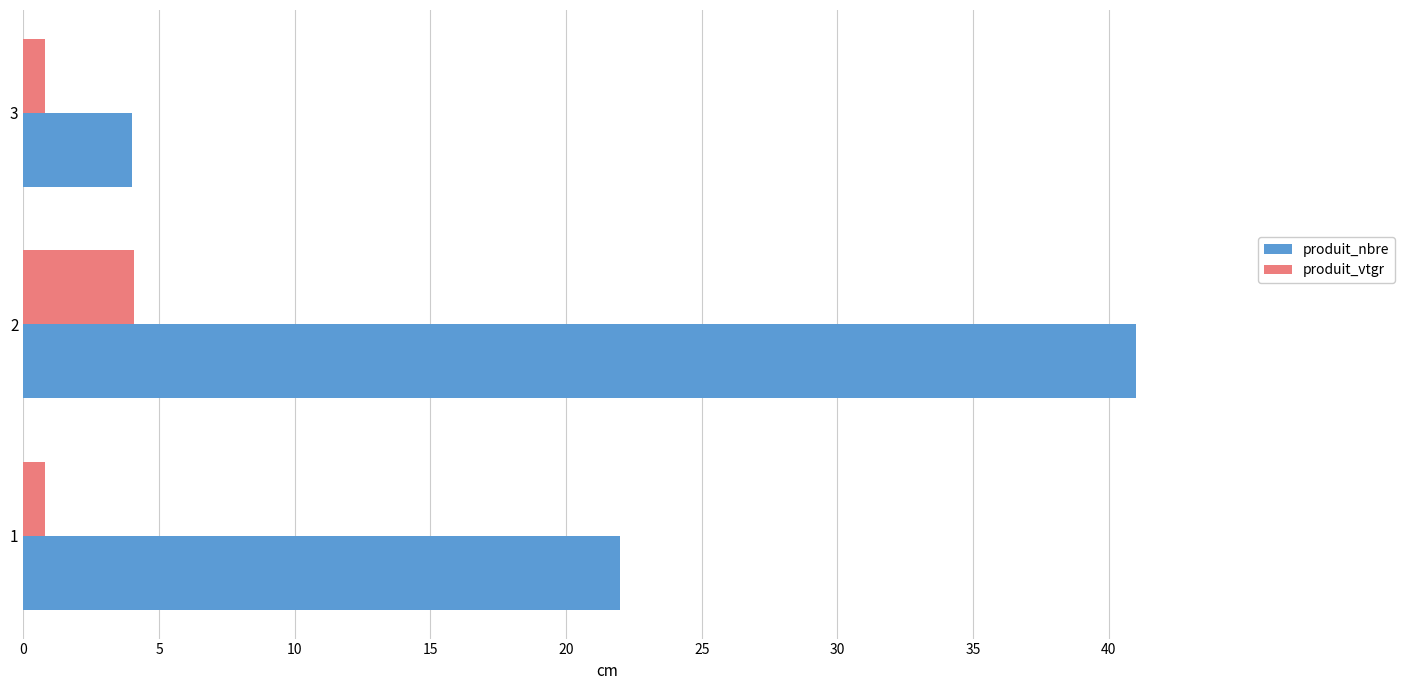

Which series has the widest spread of values?

produit_nbre